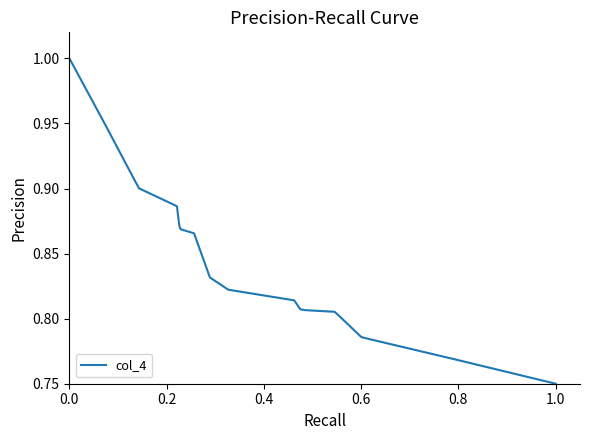

What is the maximum value shown in the chart?

1.0